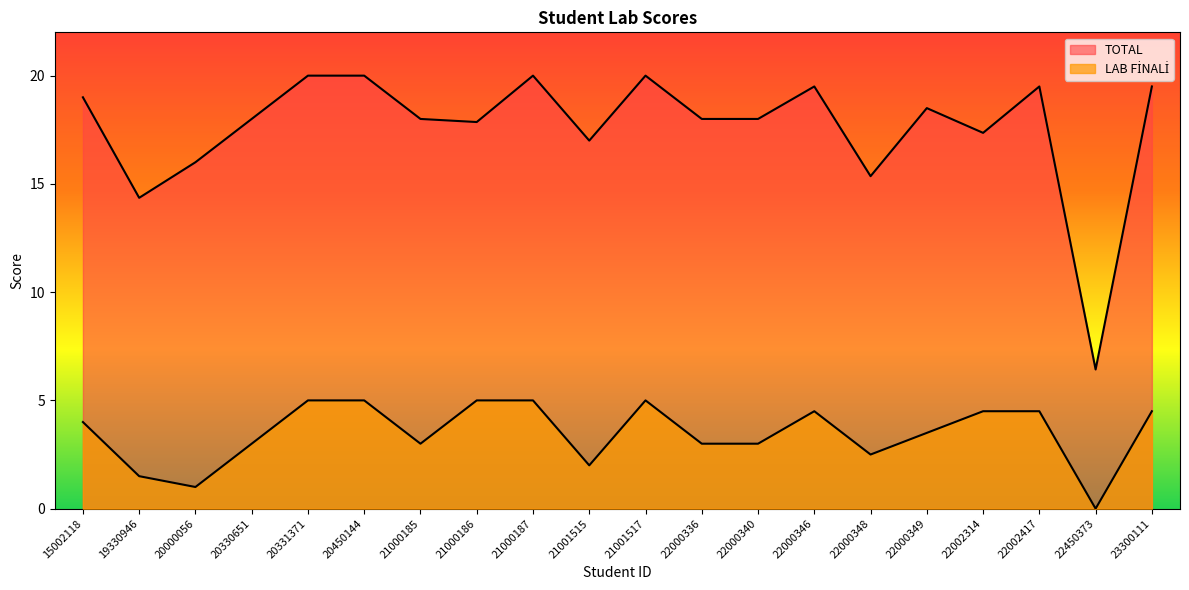

How many LAB FİNALİ values are between 3 and 5?

15